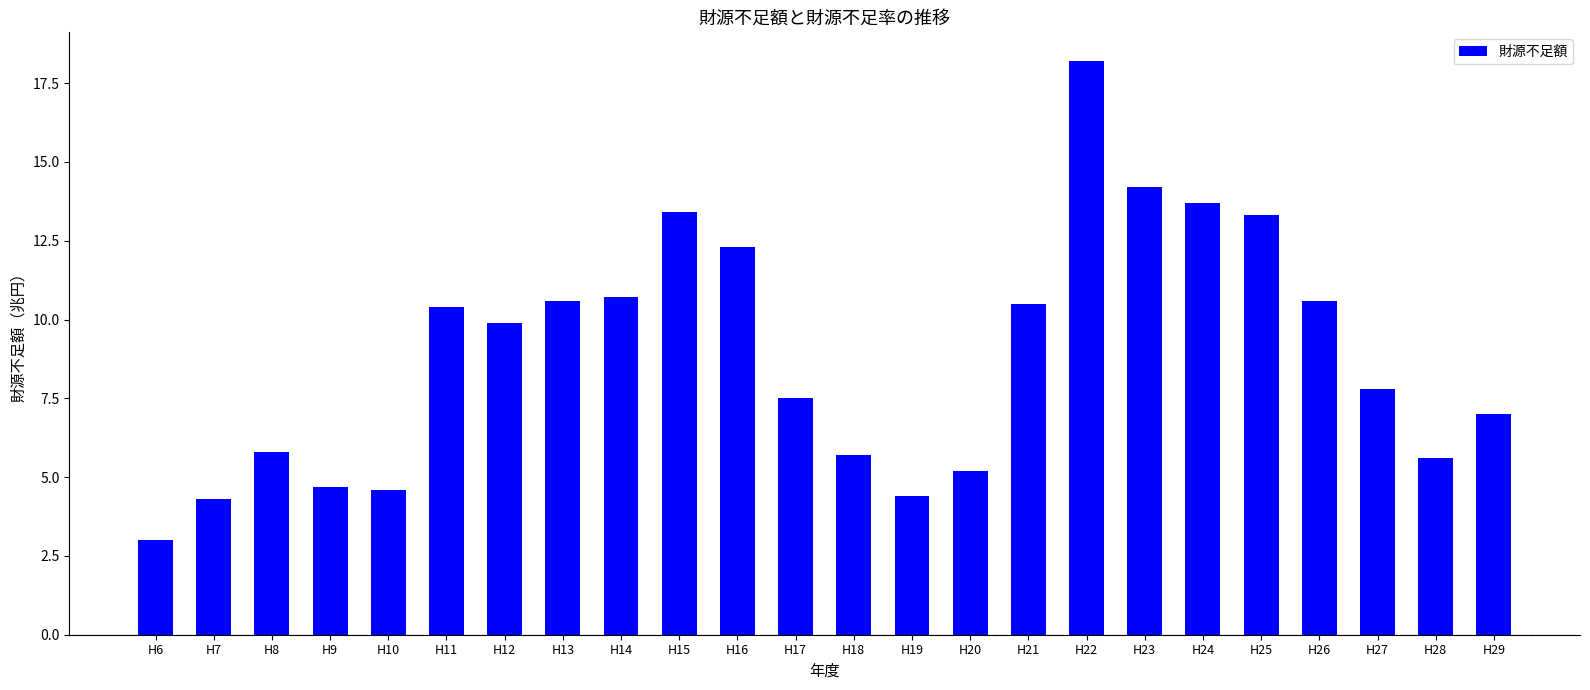

What is the value of the 20th bar from the left?

13.3